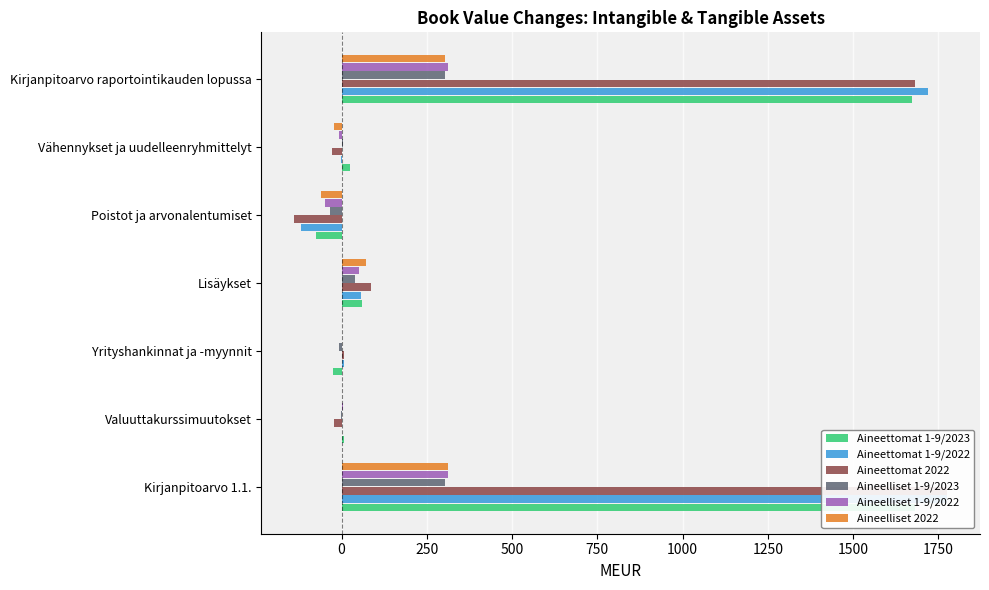

What are all the series names shown in the legend?

Aineettomat 1-9/2023, Aineettomat 1-9/2022, Aineettomat 2022, Aineelliset 1-9/2023, Aineelliset 1-9/2022, Aineelliset 2022